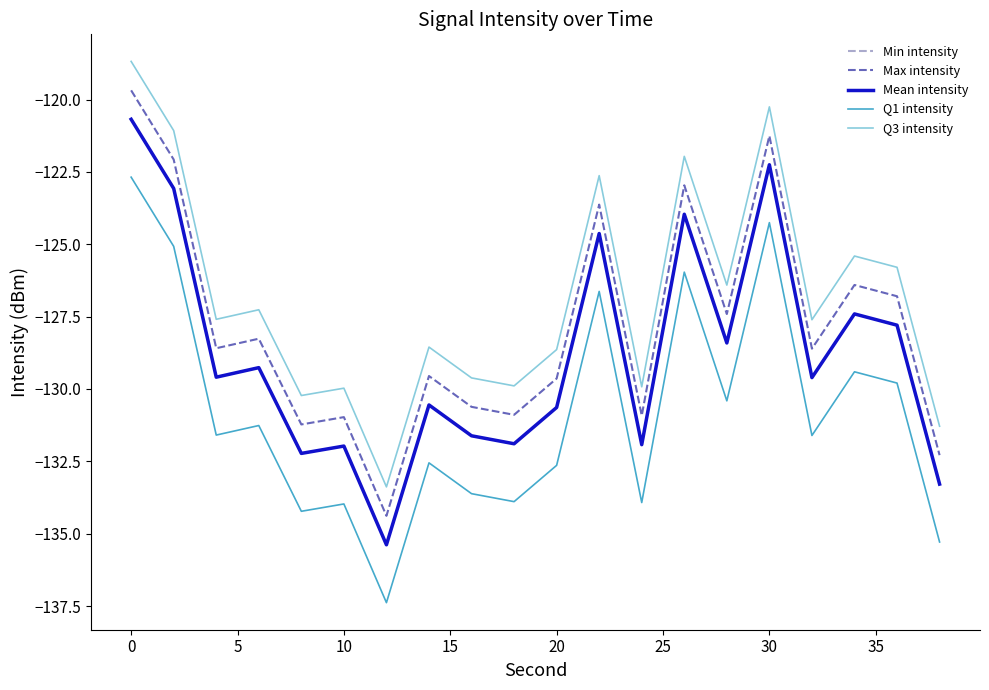

Does the chart have visible grid lines?

No